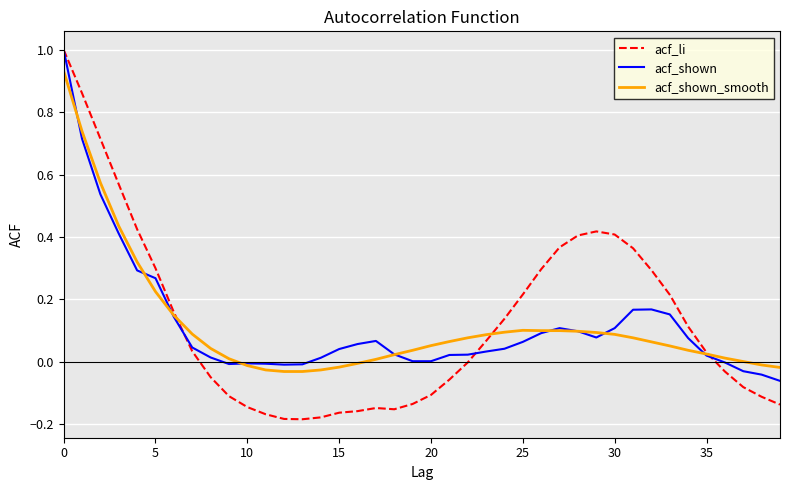

What is the maximum value for acf_shown?

1.0